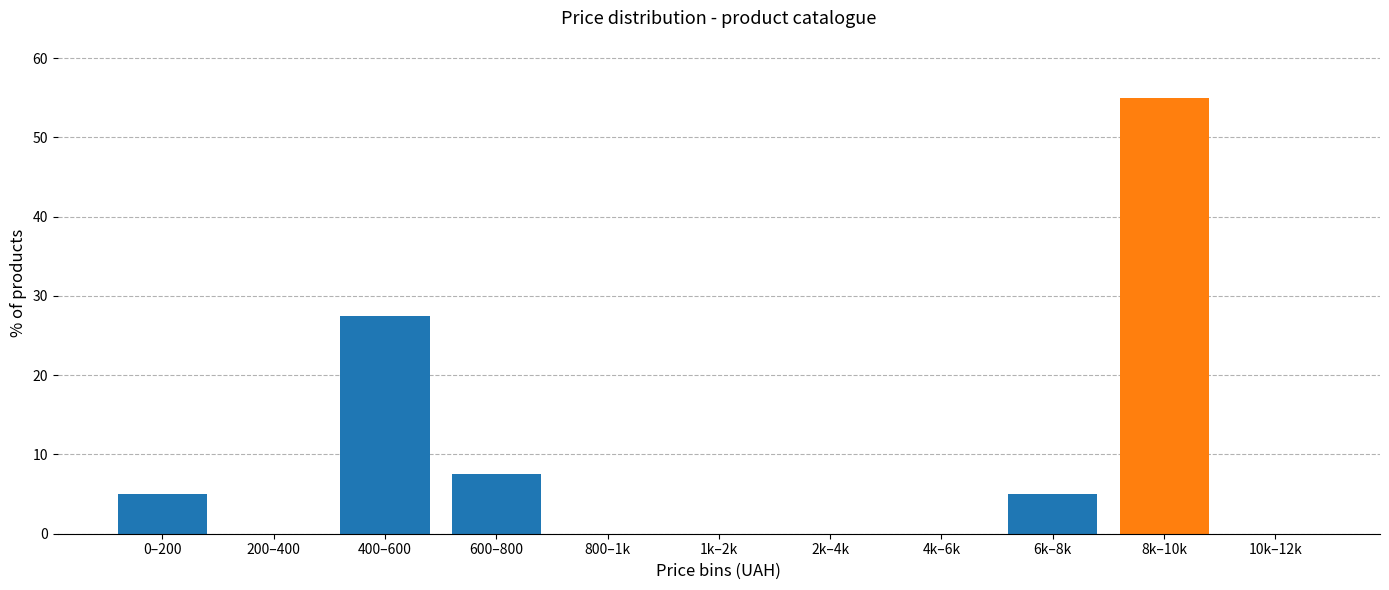

Reading right to left, transcribe all the data shown in this chart.

10k–12k=0.0	8k–10k=55.0	6k–8k=5.0	4k–6k=0.0	2k–4k=0.0	1k–2k=0.0	800–1k=0.0	600–800=7.5	400–600=27.5	200–400=0.0	0–200=5.0